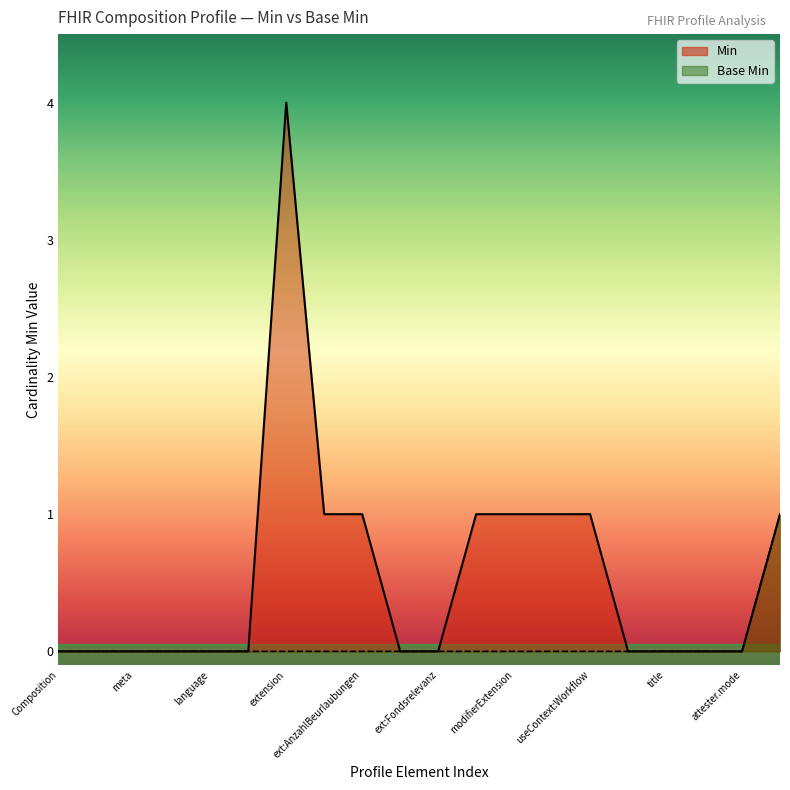

What is the label of the 19th point from the left?

attester.mode